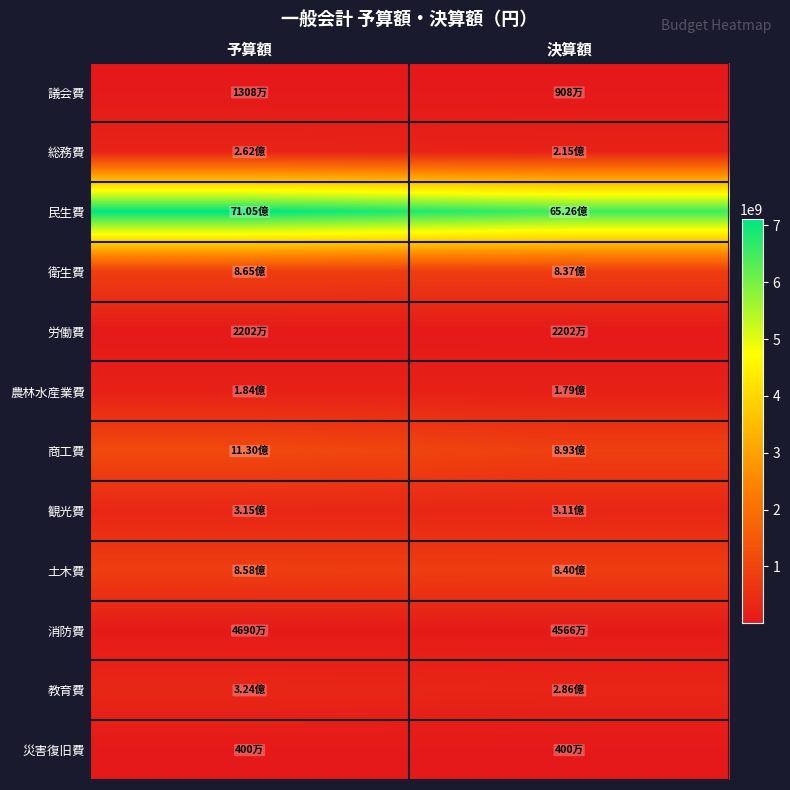

What is the maximum value shown in the chart?

7105495617